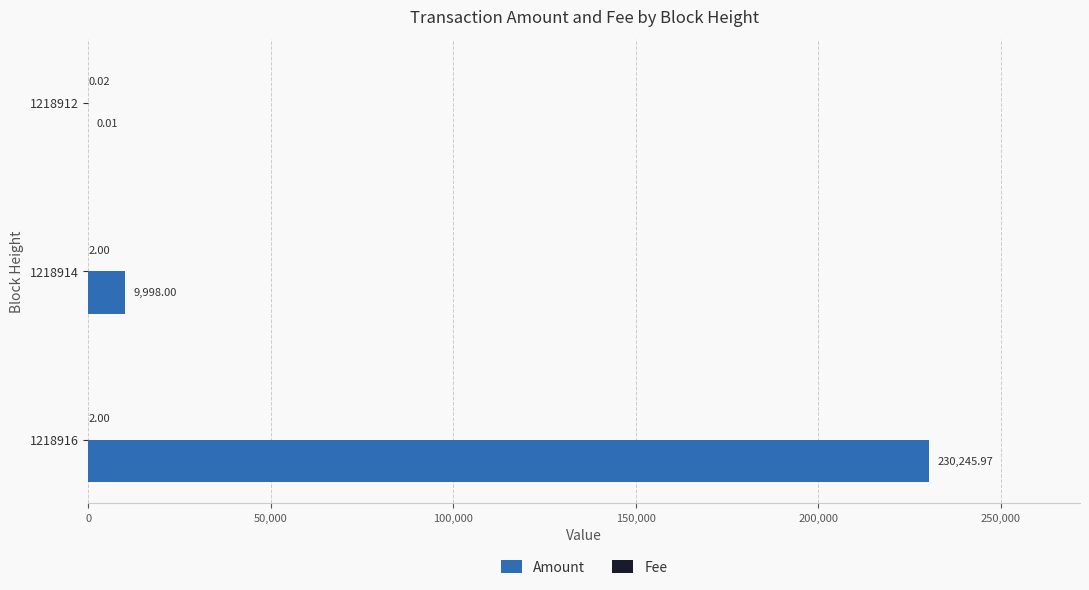

How many categories are shown in the chart?

3